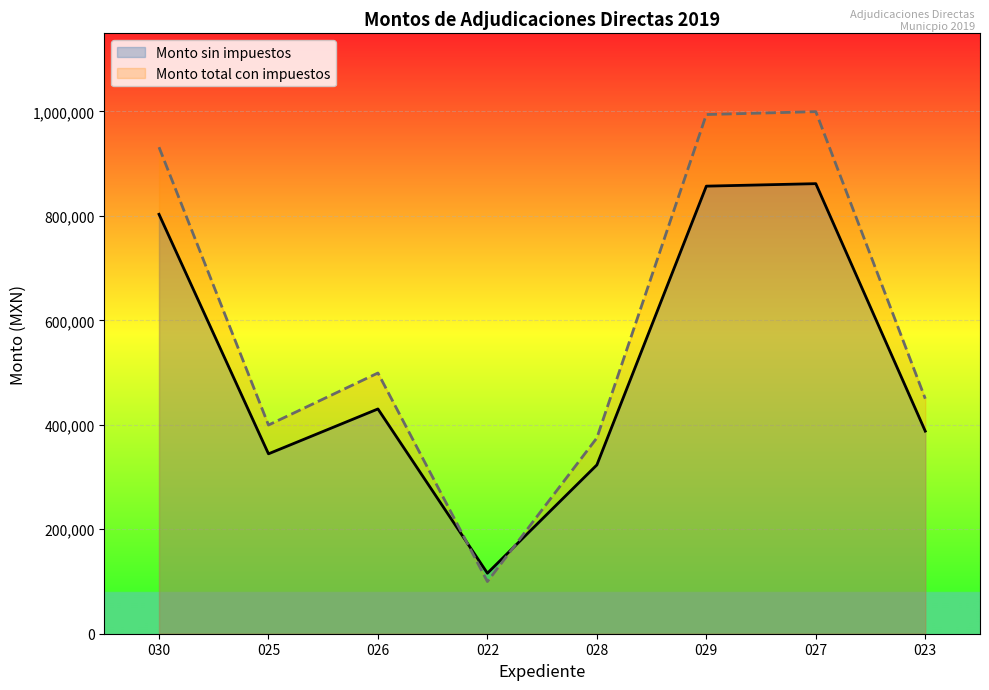

Count the number of categories in the chart.

8